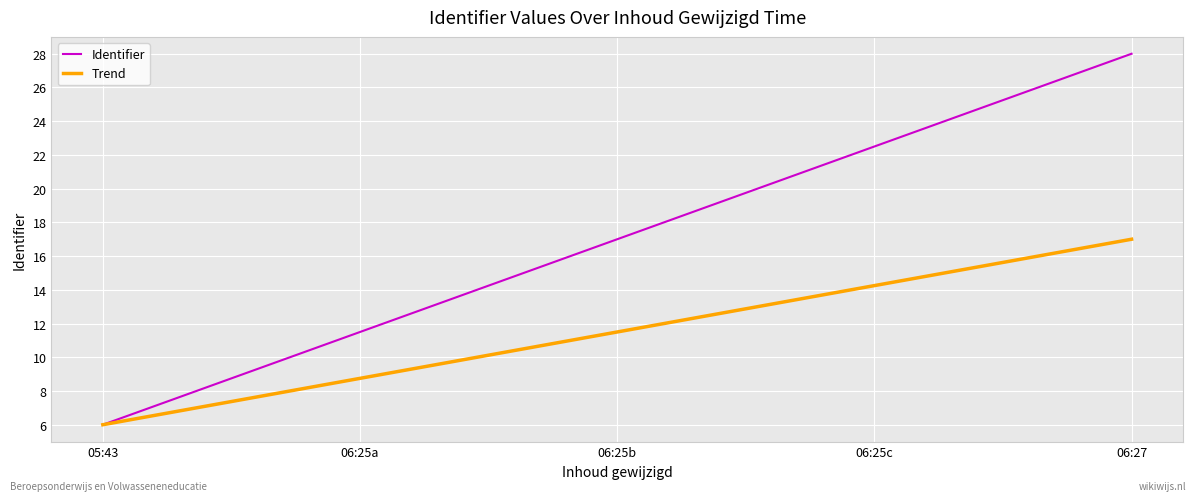

What are all the series names shown in the legend?

Identifier, Trend